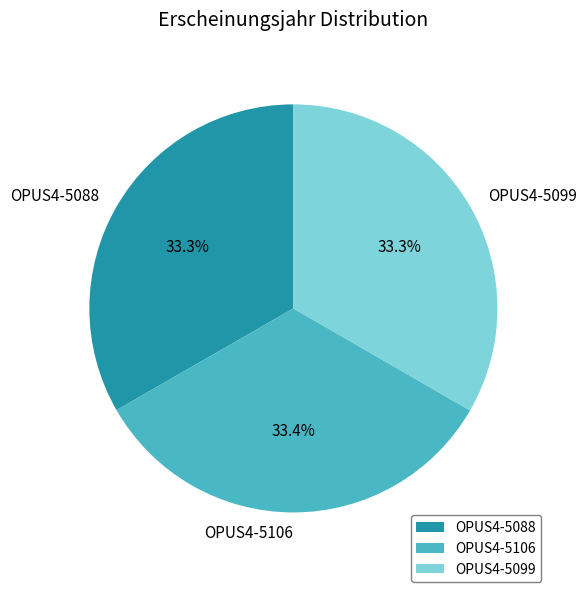

Is there a majority slice in this chart?

No